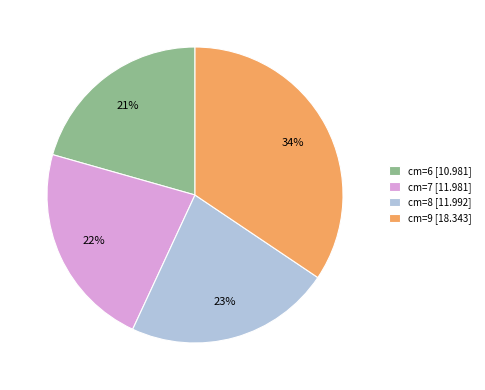

What is the smallest slice in the pie chart?

cm=6